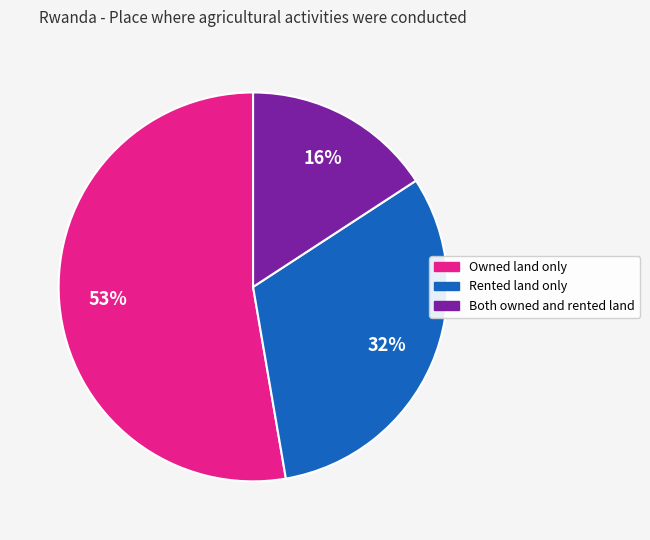

Combined, do Owned land only and Rented land only account for over 50%?

Yes